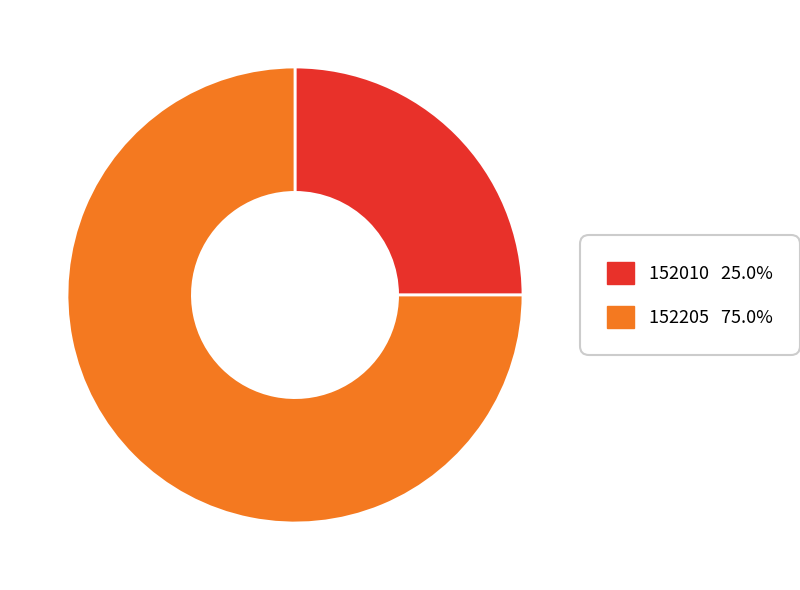

Combined, do 152205 and 152010 account for over 50%?

Yes